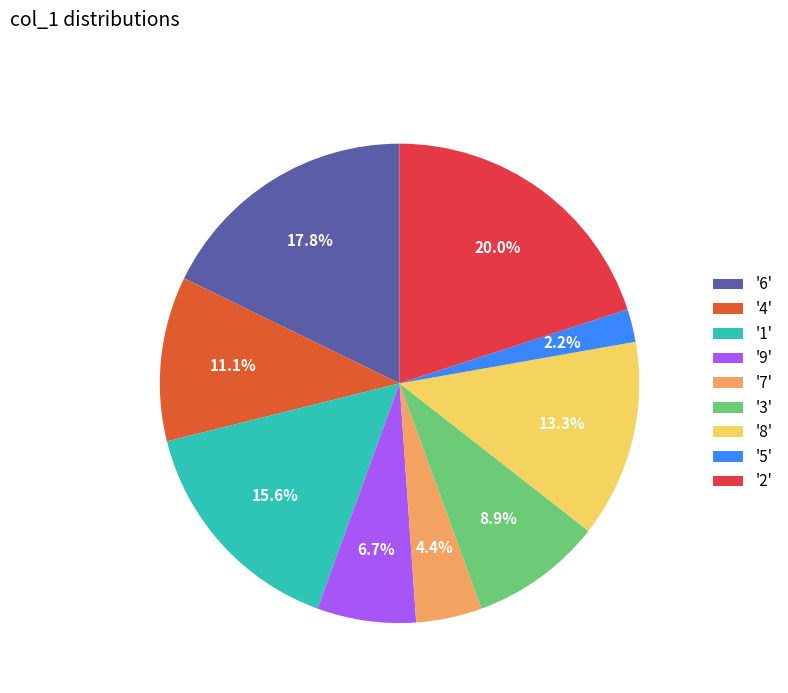

Count the number of slices in the pie.

9